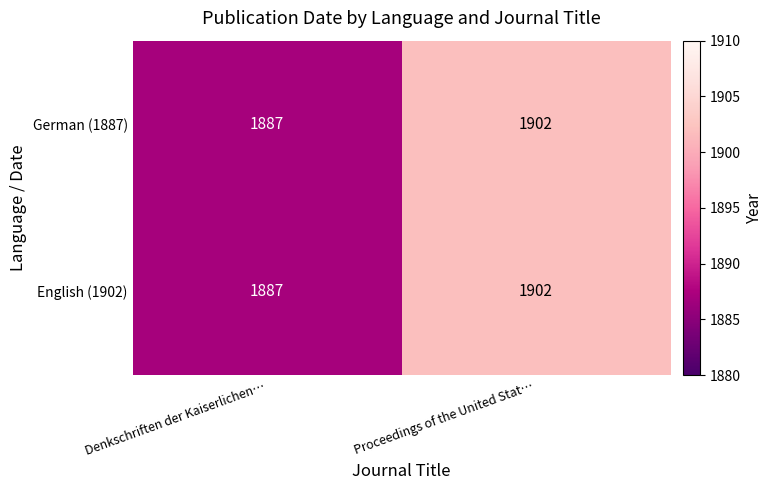

Is it true that German (1887) equals 1902 at Proceedings of the United Stat…?

True